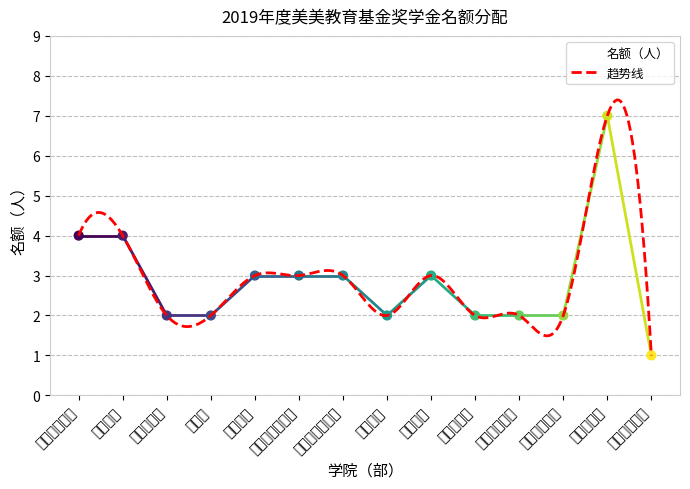

What is the ratio of the value at 工程技术学院 to the value at 物流学院?

1.0